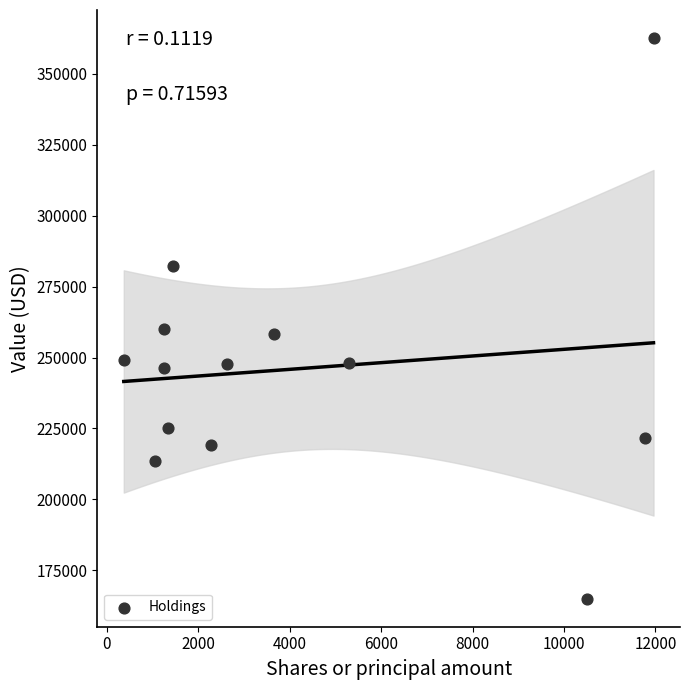

What is the range of X values (max minus min)?

11585